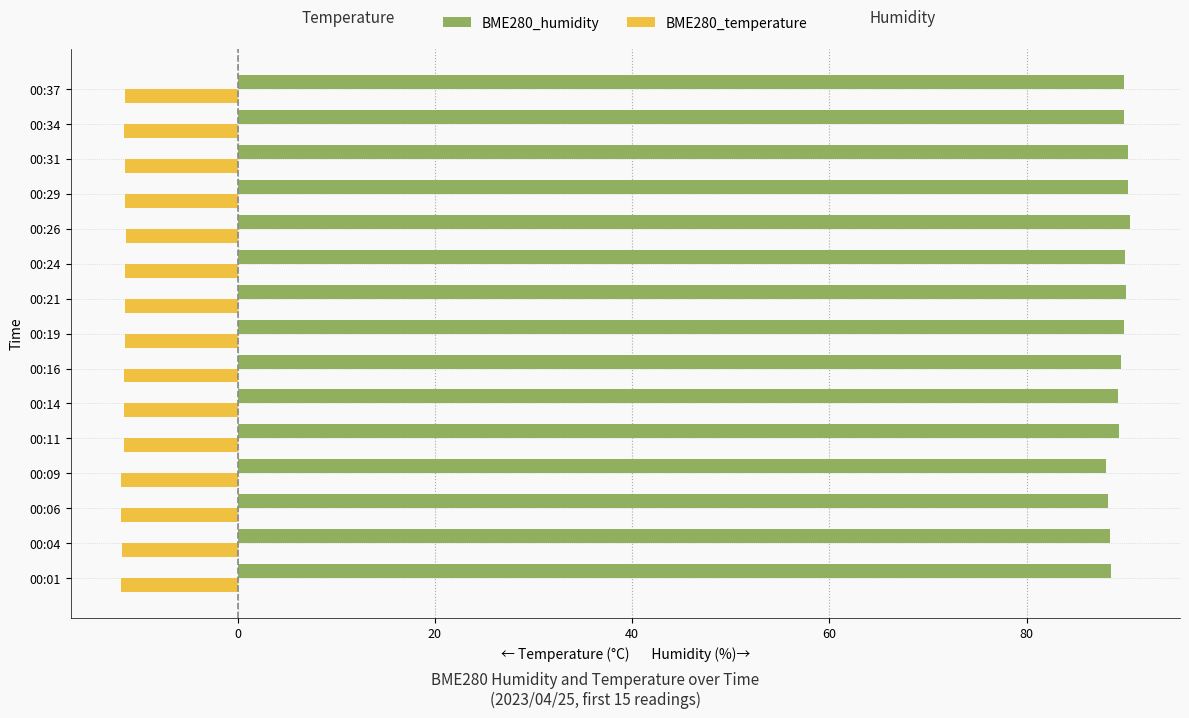

What is the minimum value shown in the chart?

-11.8